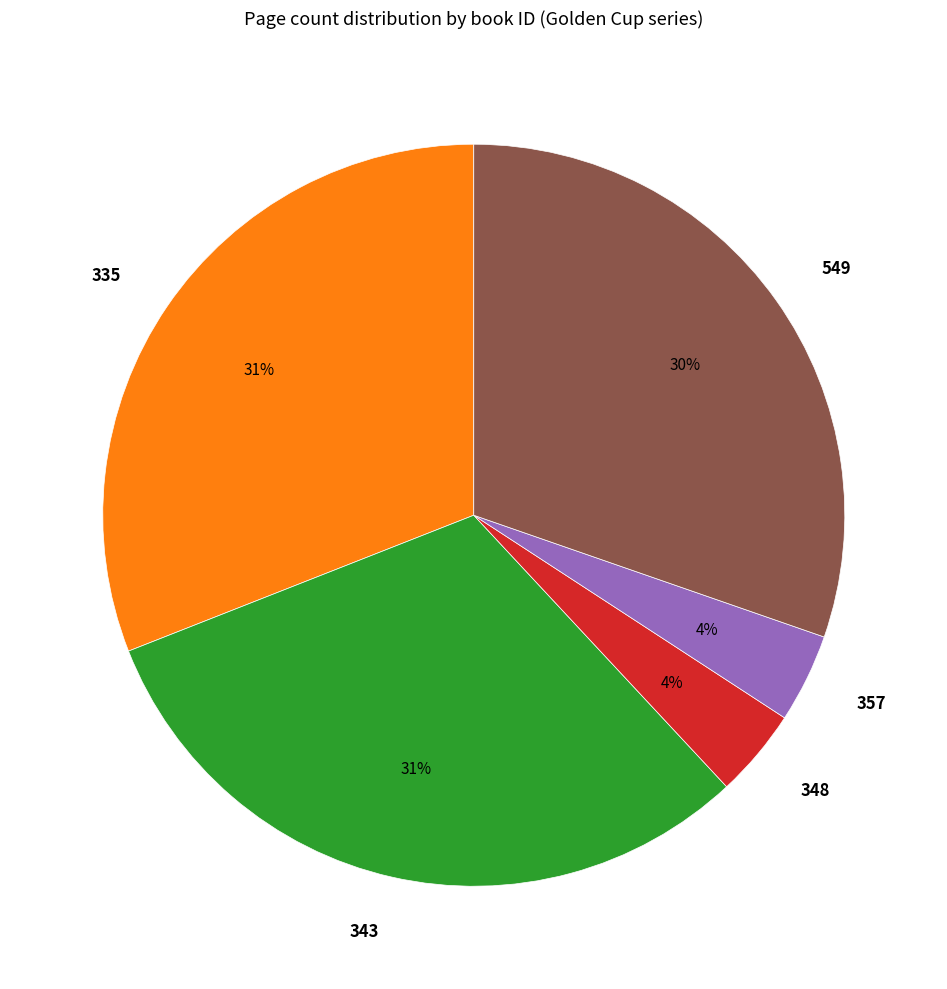

Is 343 the majority of the pie?

No